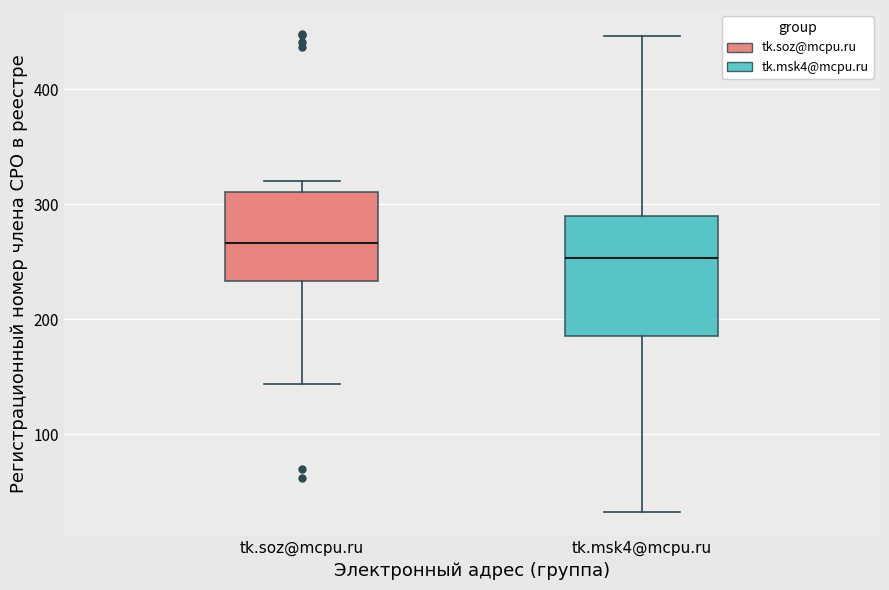

Reading left to right, read every box against the y-axis: the position of its median line, the range the box covers, and the ends of its whiskers. The values are not printed on the chart, so give them approximately, as read against the axis.

tk.soz@mcpu.ru: median 270, box 230 to 310, whiskers 140 to 320
tk.msk4@mcpu.ru: median 250, box 190 to 290, whiskers 30 to 450